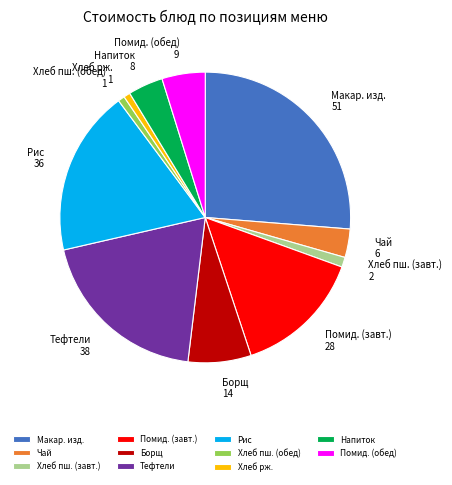

Which category has the biggest portion of the pie?

Макар. изд.